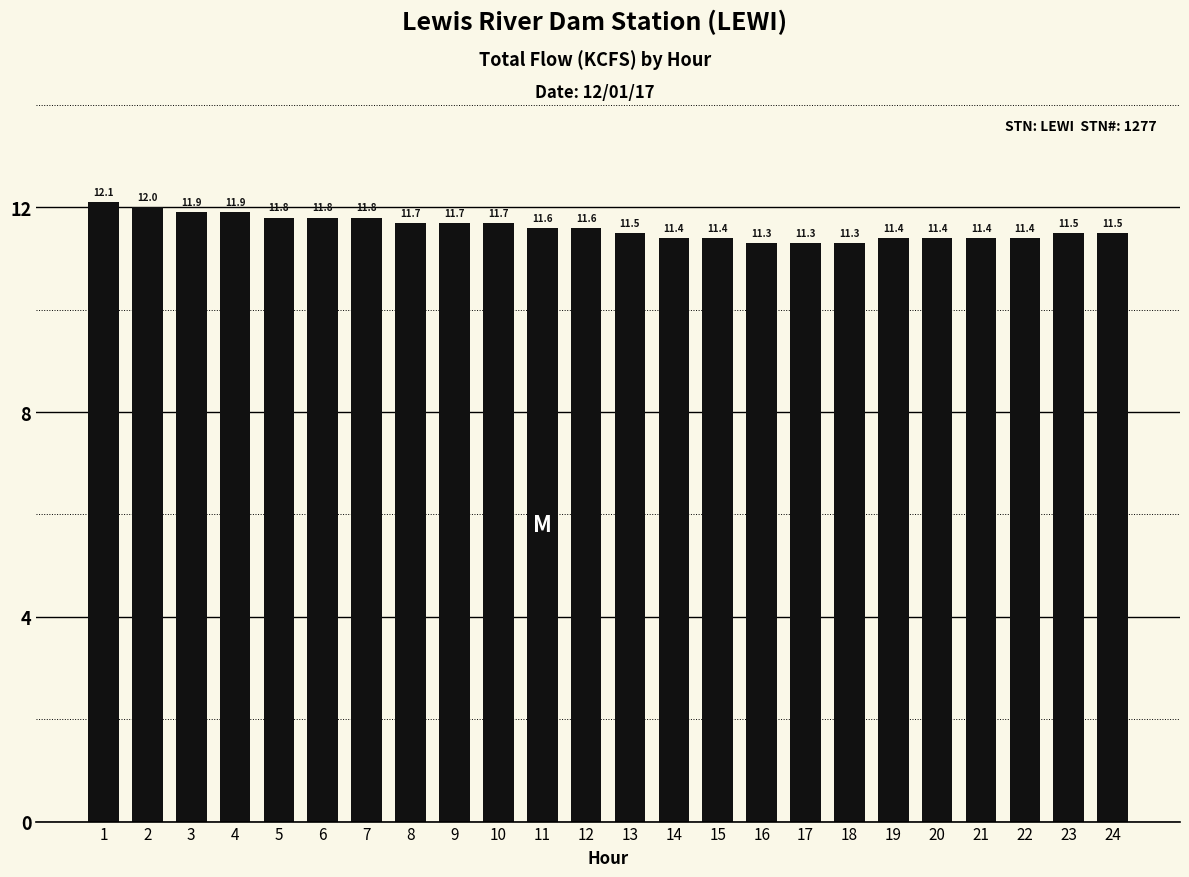

What is the difference between the maximum and minimum values?

0.8